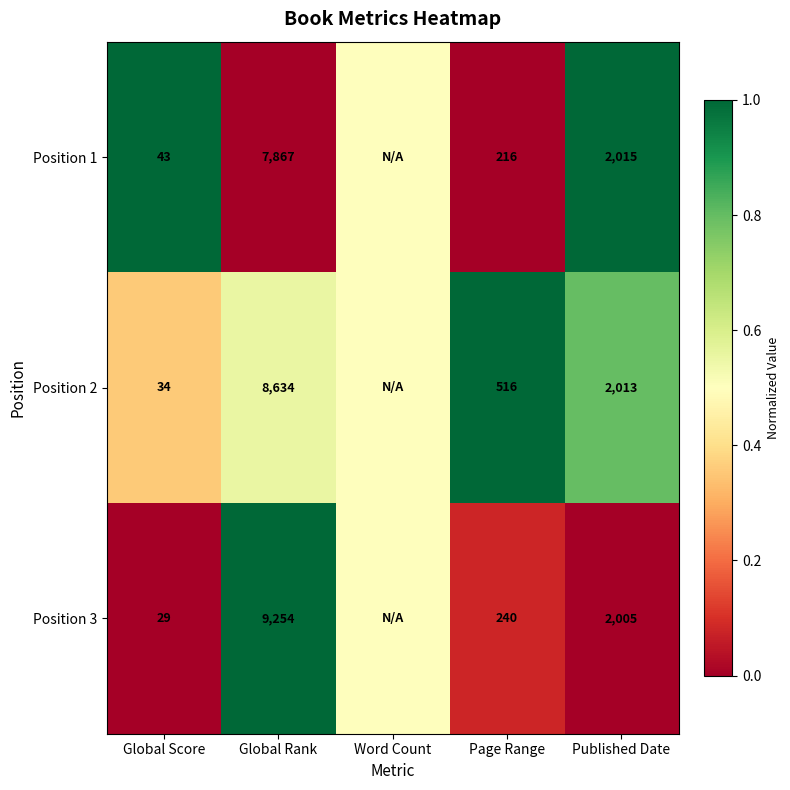

What is the total value across all series at Page Range?

972.0